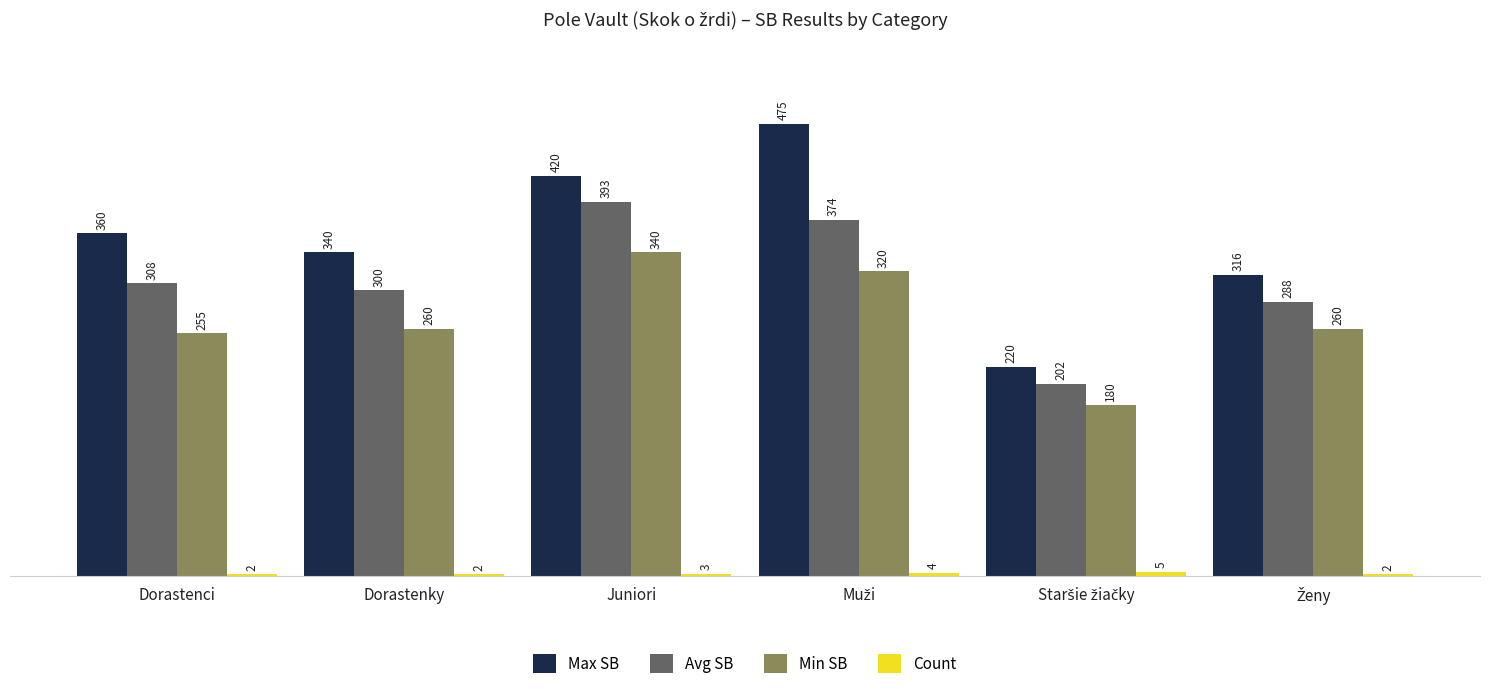

Which series has the largest total across all categories?

Max SB